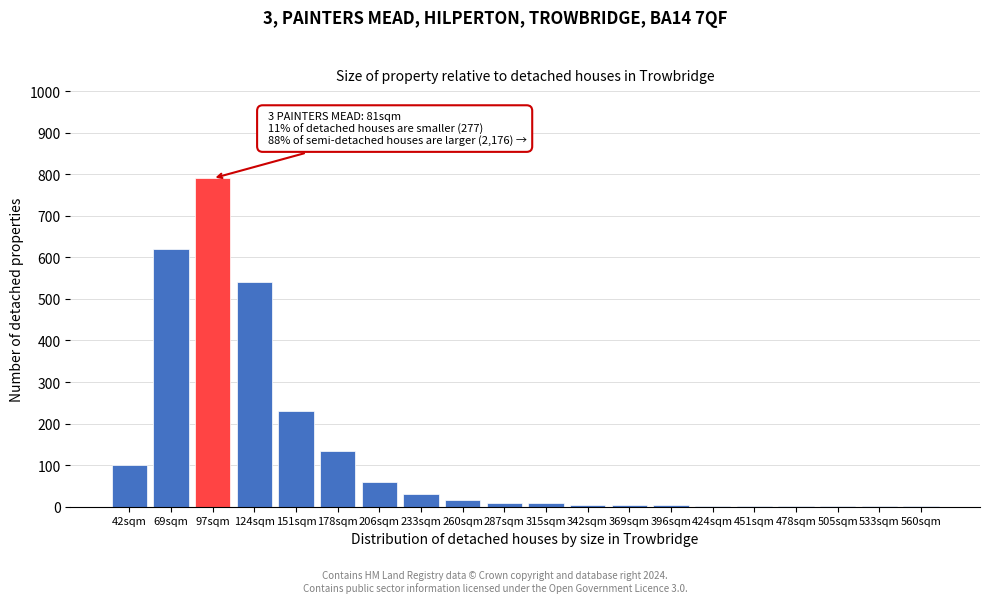

What is the greatest value displayed?

790